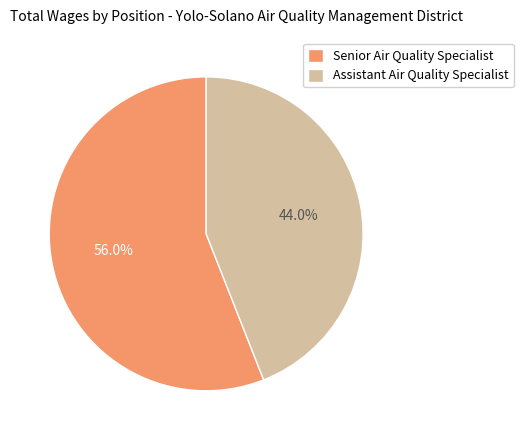

What percentage is the Assistant Air Quality Specialist slice, to the nearest percent?

44%